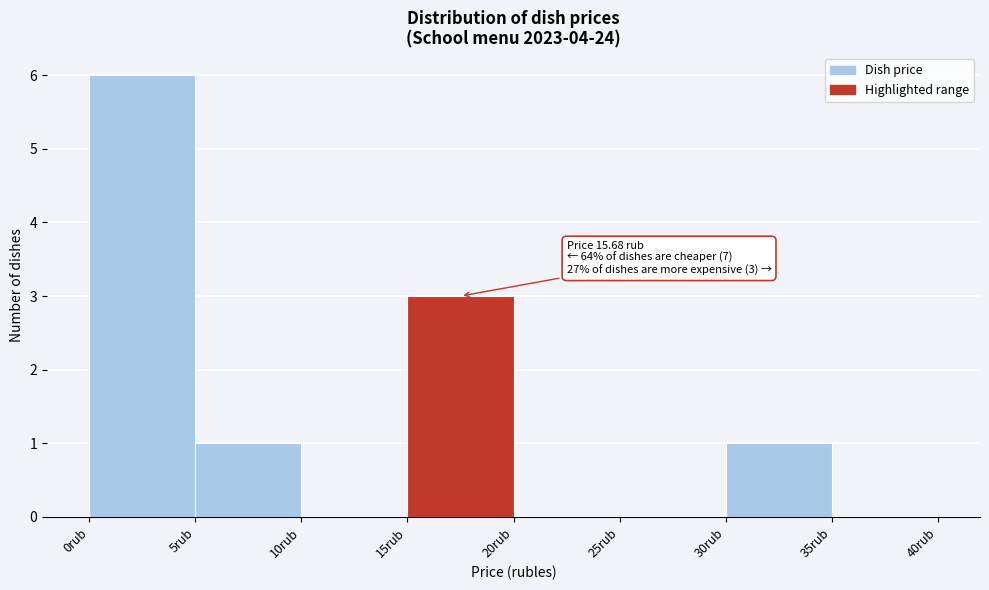

Over which range of the x-axis is the bar tallest?

0 to 5